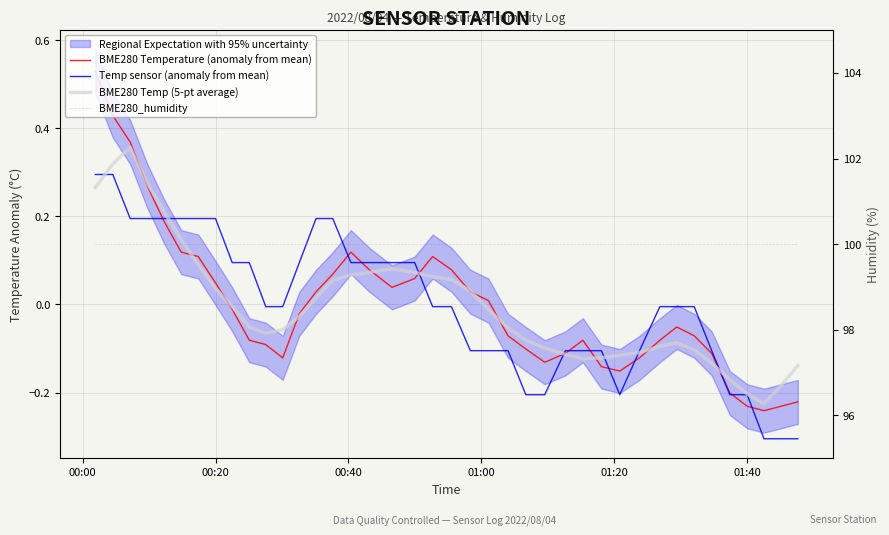

How many data points in Temp sensor (anomaly from mean) are less than 0?

23